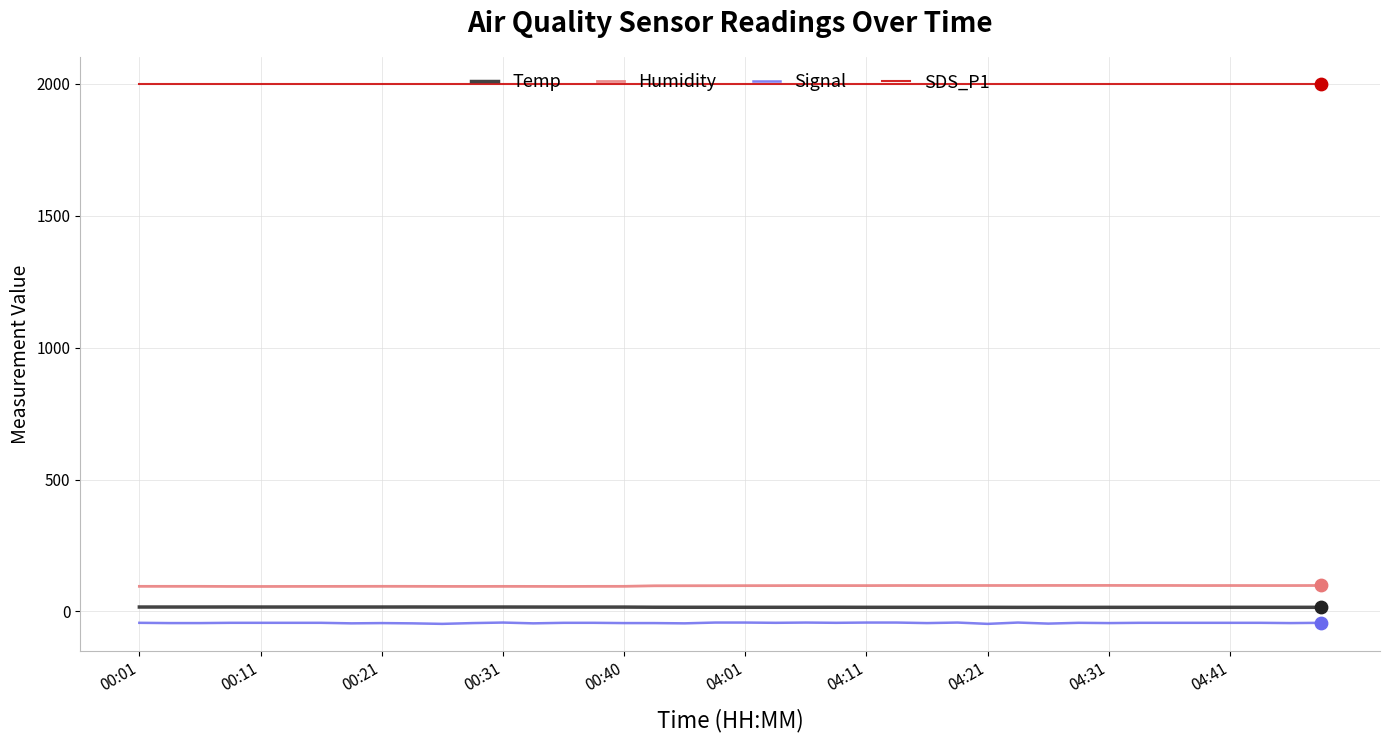

True or false: SDS_P1 and Signal intersect in this chart.

False